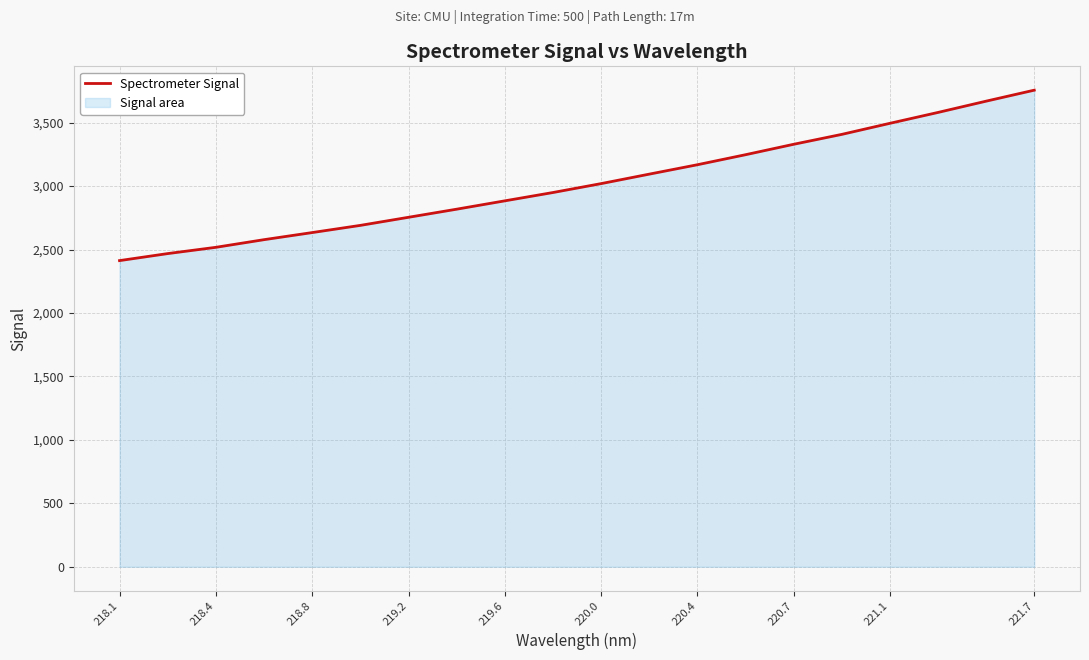

What is the average value?

3023.9